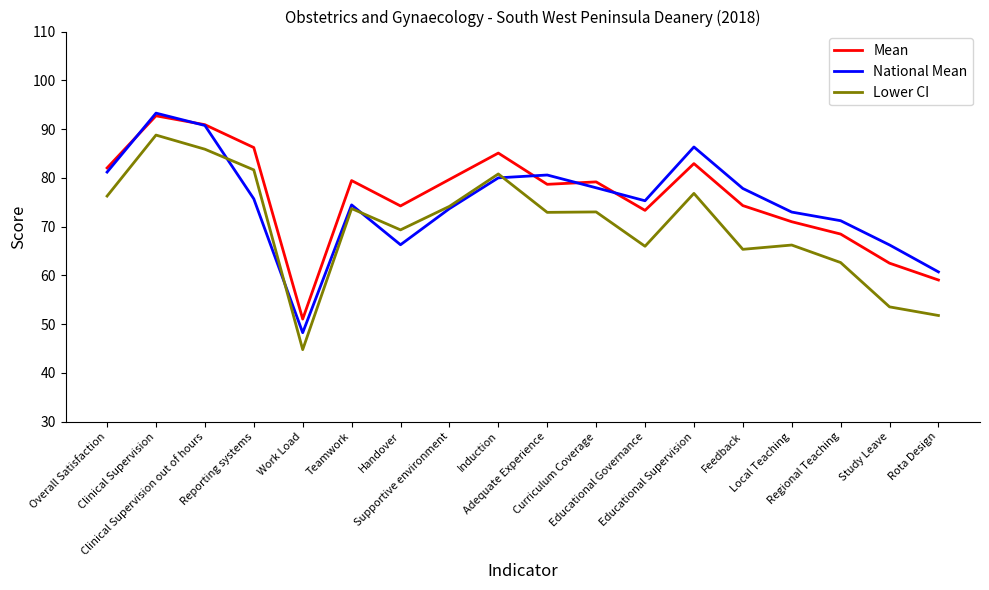

True or false: National Mean has more than 2 points higher than both neighbors.

True